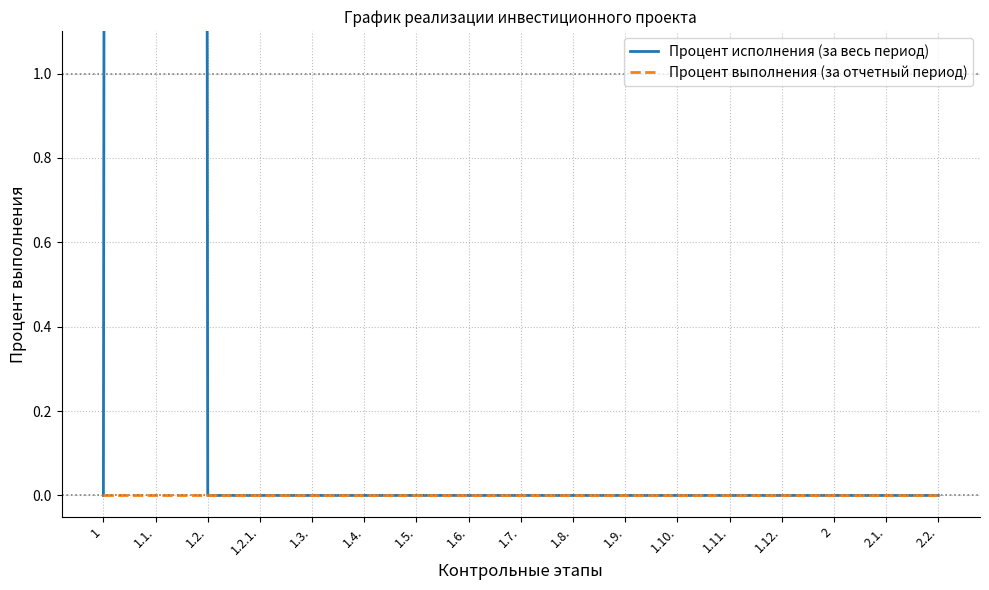

Reading left to right, what are all the values shown in this chart?

Процент исполнения (за весь период): 0	100	0	0	0	0	0	0	0	0	0	0	0	0	0	0	0
Процент выполнения (за отчетный период): 0	0	0	0	0	0	0	0	0	0	0	0	0	0	0	0	0